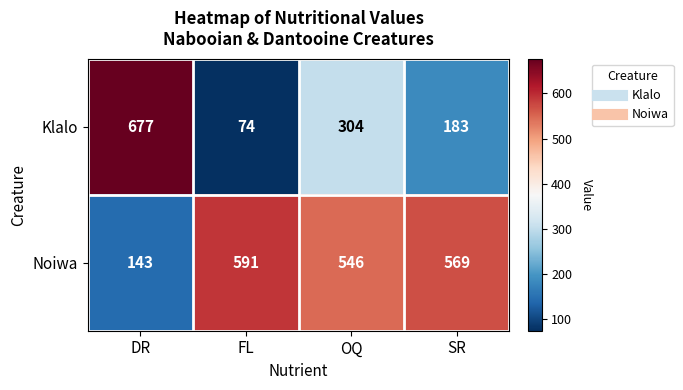

The Klalo series shows 427 at OQ. True or false?

False